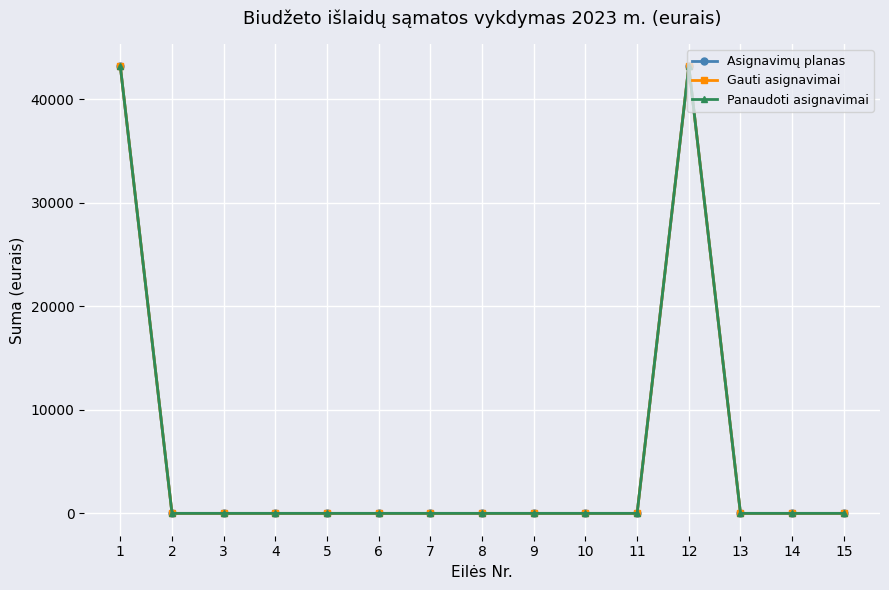

Reading left to right, transcribe all the data shown in this chart.

Asignavimų planas: 1=43200	2=0	3=0	4=0	5=0	6=0	7=0	8=0	9=0	10=0	11=0	12=43200	13=0	14=0	15=0
Gauti asignavimai: 1=43200	2=0	3=0	4=0	5=0	6=0	7=0	8=0	9=0	10=0	11=0	12=43200	13=0	14=0	15=0
Panaudoti asignavimai: 1=43200	2=0	3=0	4=0	5=0	6=0	7=0	8=0	9=0	10=0	11=0	12=43200	13=0	14=0	15=0